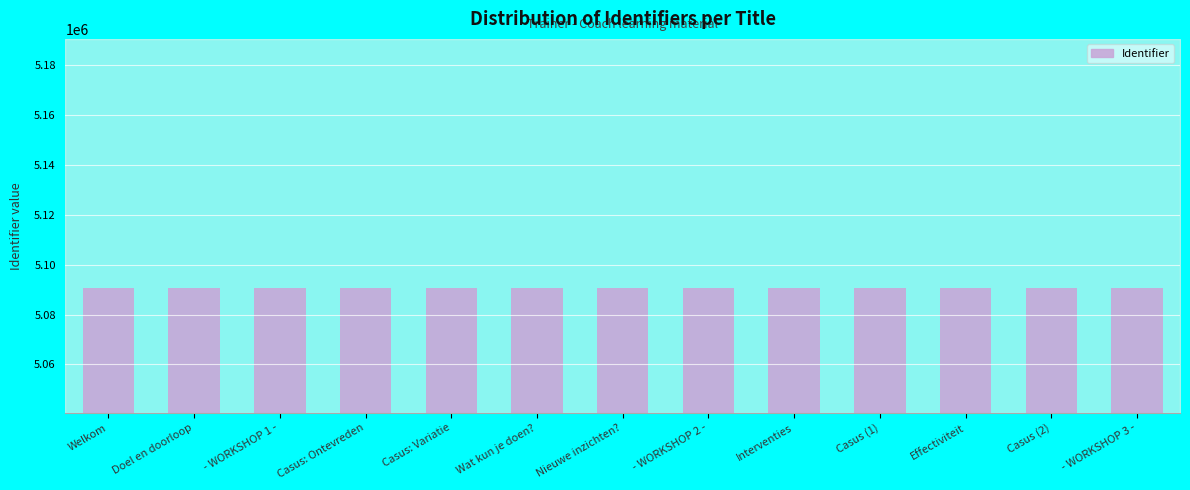

What is the label of the 2nd bar from the right?

Casus (2)